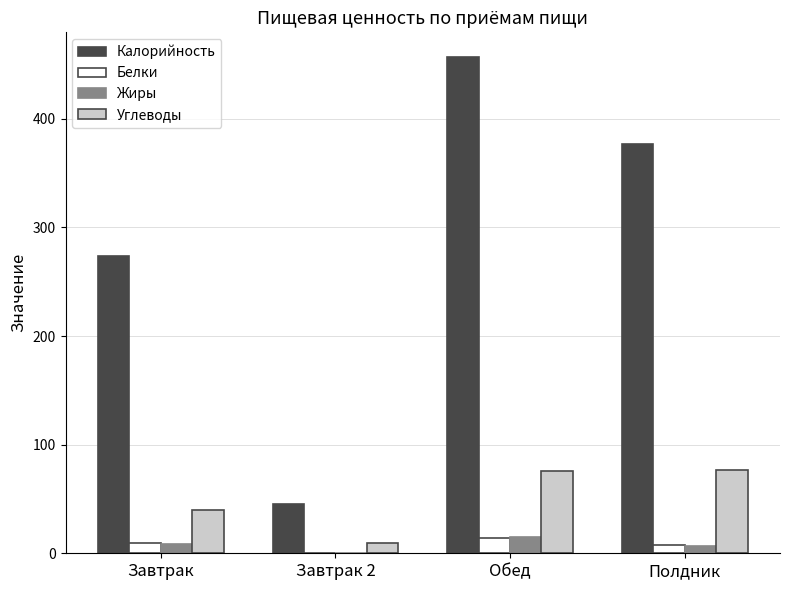

What is the maximum value for Белки?

13.6